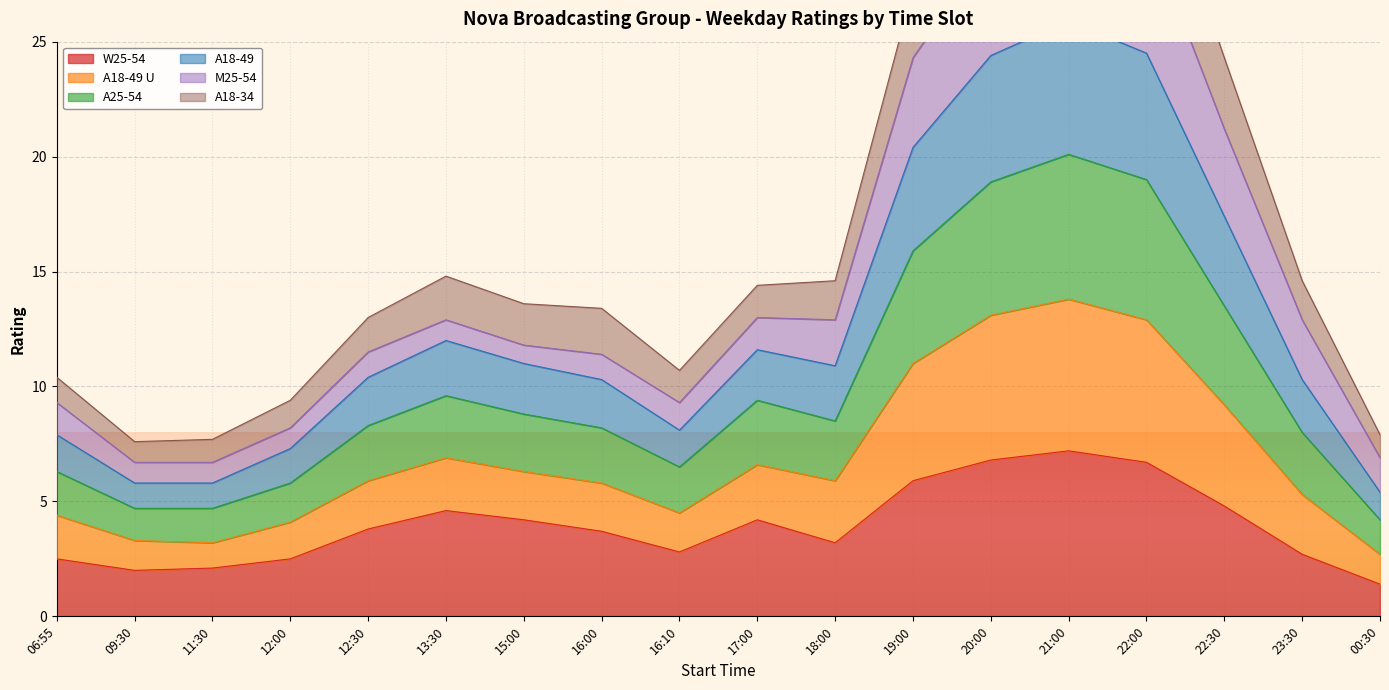

List the labels in order of W25-54 value, smallest first.

00:30, 09:30, 11:30, 06:55, 12:00, 23:30, 16:10, 18:00, 16:00, 12:30, 15:00, 17:00, 13:30, 22:30, 19:00, 22:00, 20:00, 21:00